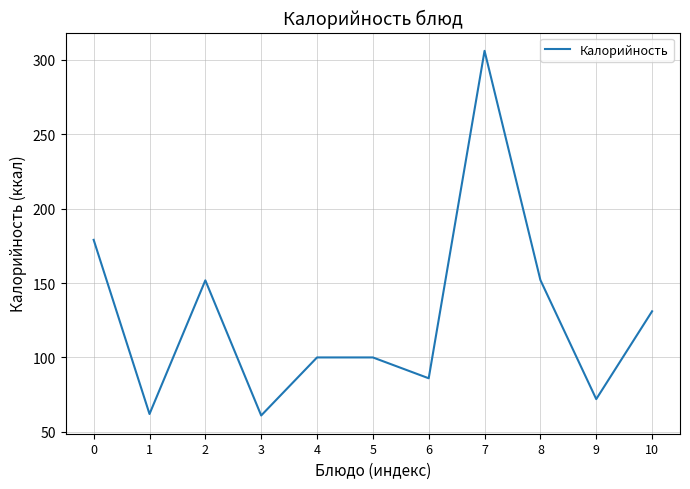

What is the ratio of the value at 6 to the value at 7?

0.3